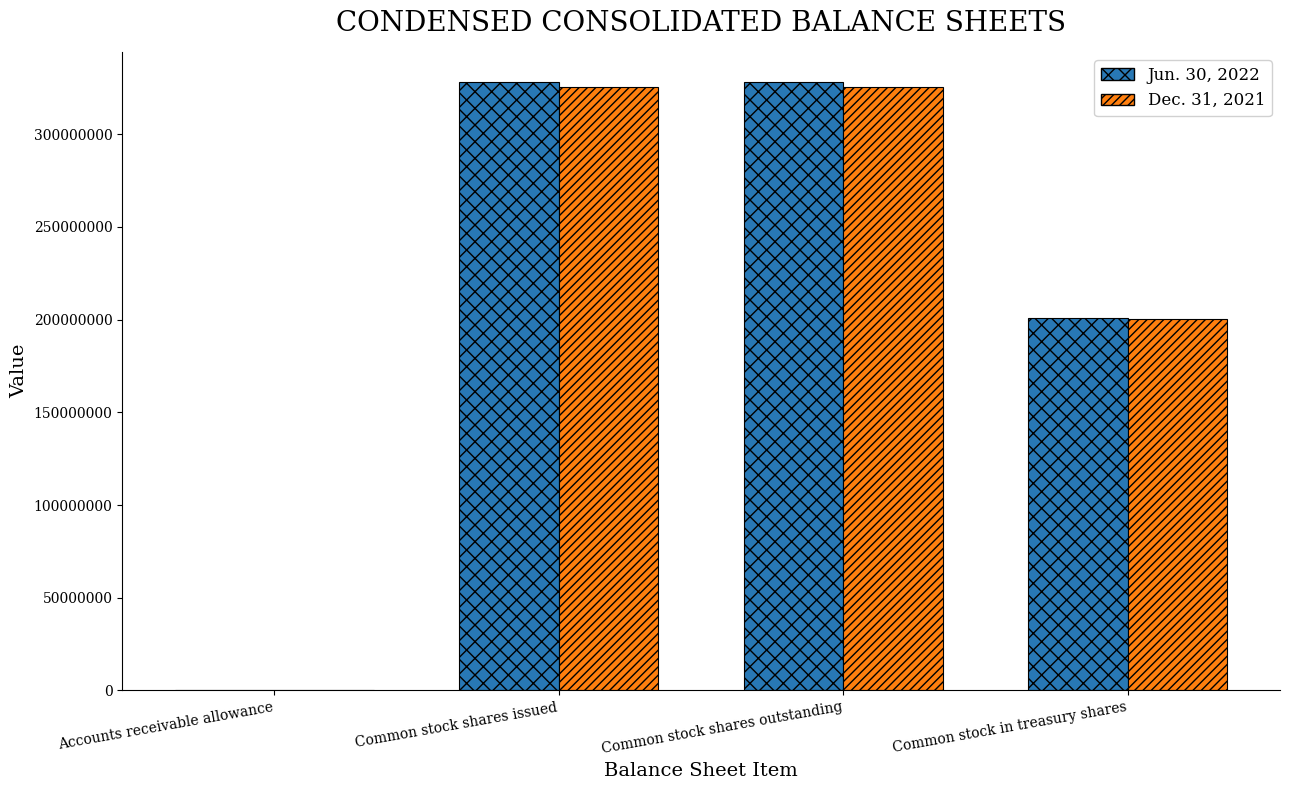

What is the total value across all series at Accounts receivable allowance?

76013